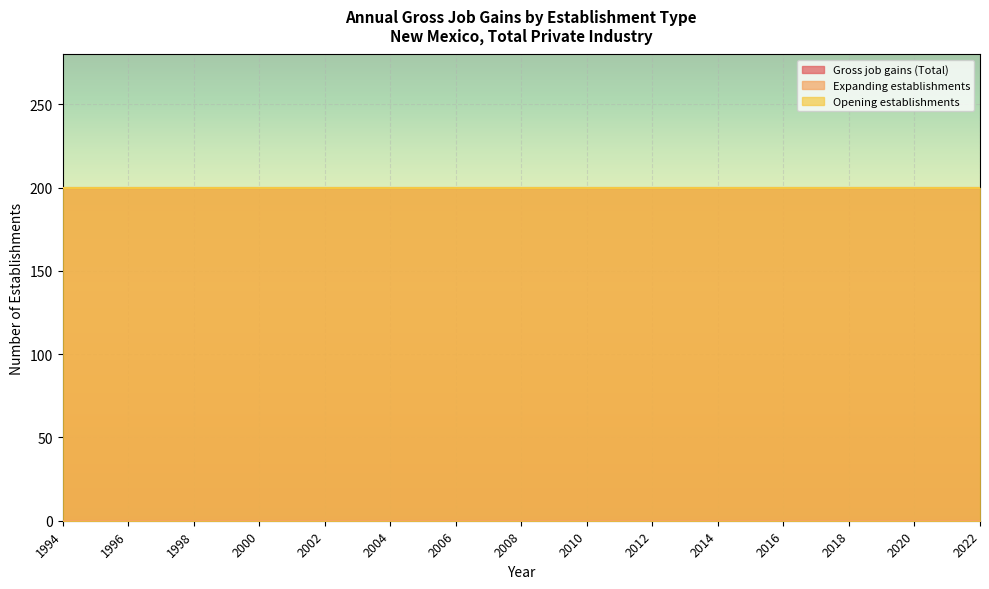

Count the number of data series in this chart.

3